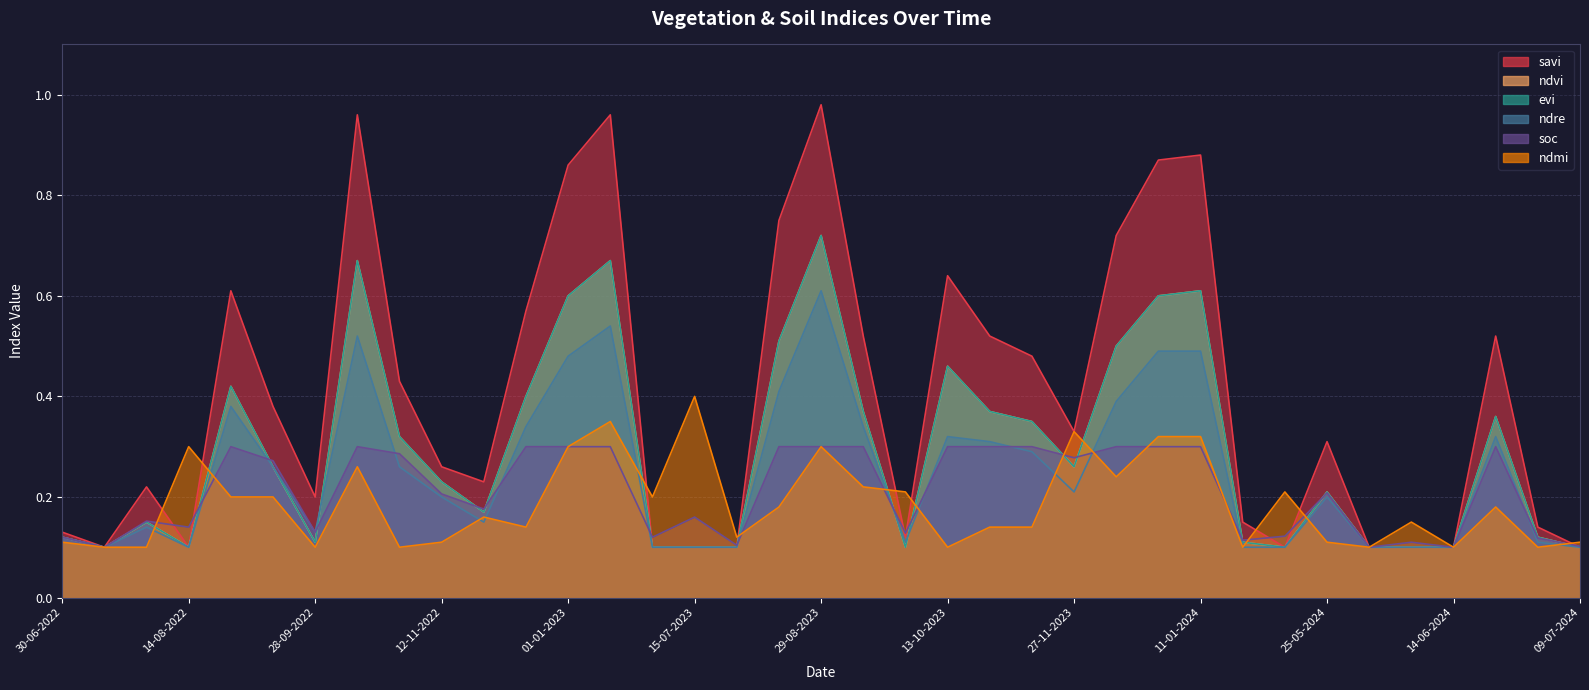

What is the average value of the ndvi series?

0.3